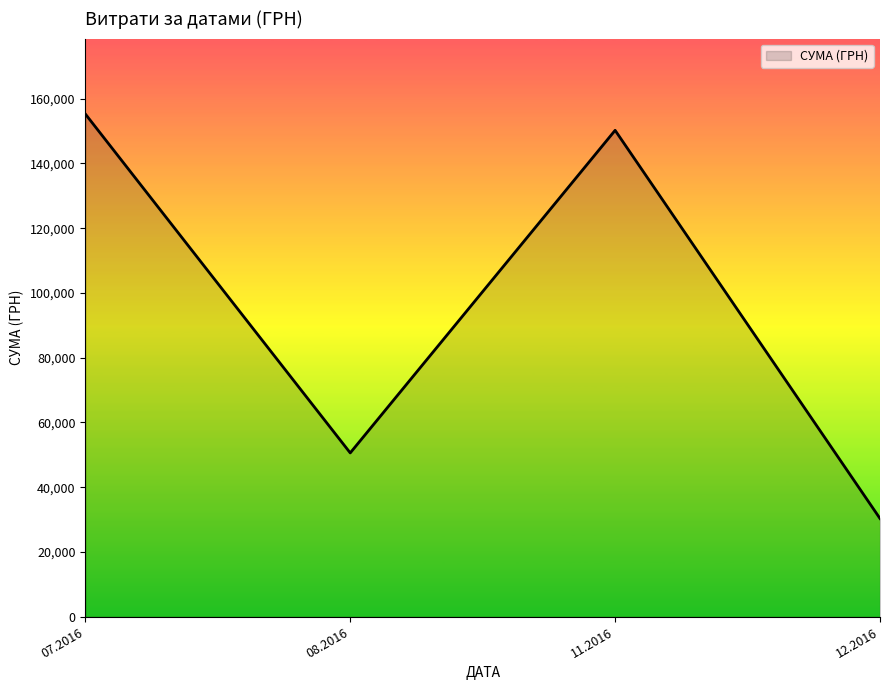

What value does the data have at 12.2016?

30341.0